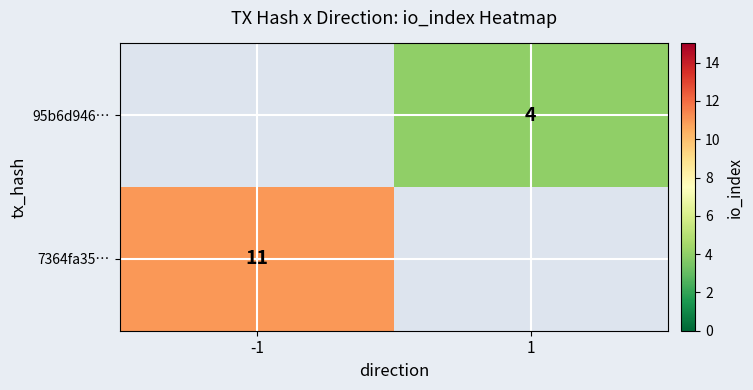

True or false: 7364fa35… has a value of 11 at -1.

True